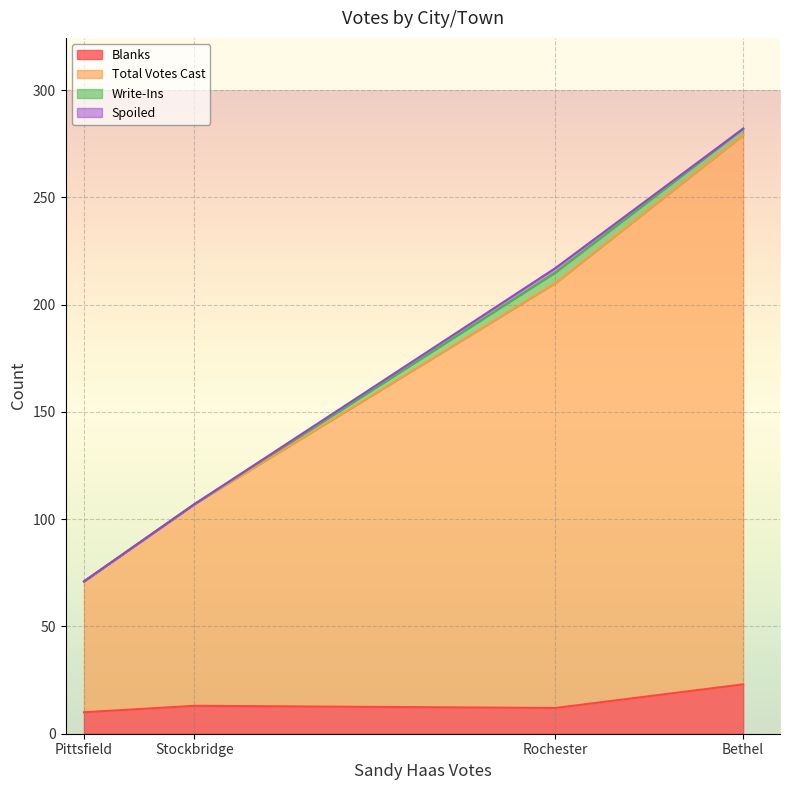

Which series has the widest spread of values?

Total Votes Cast